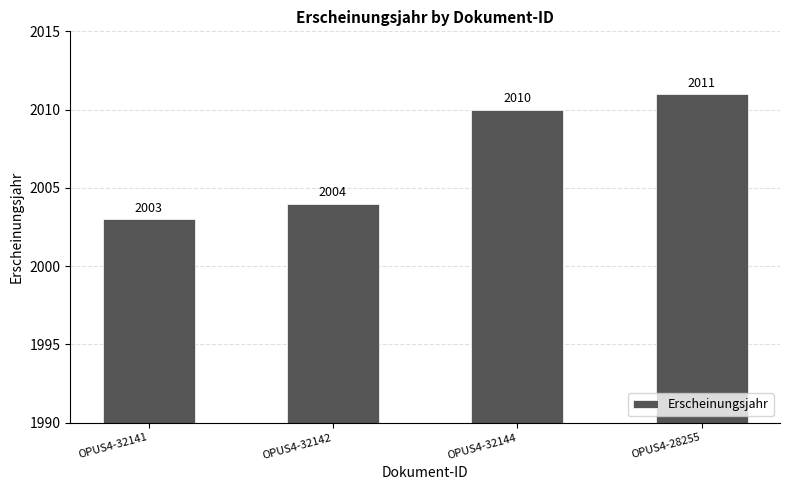

What is the difference between the maximum and minimum values?

8